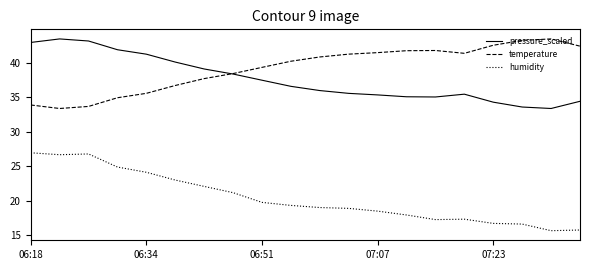

Which series has the largest total across all categories?

temperature